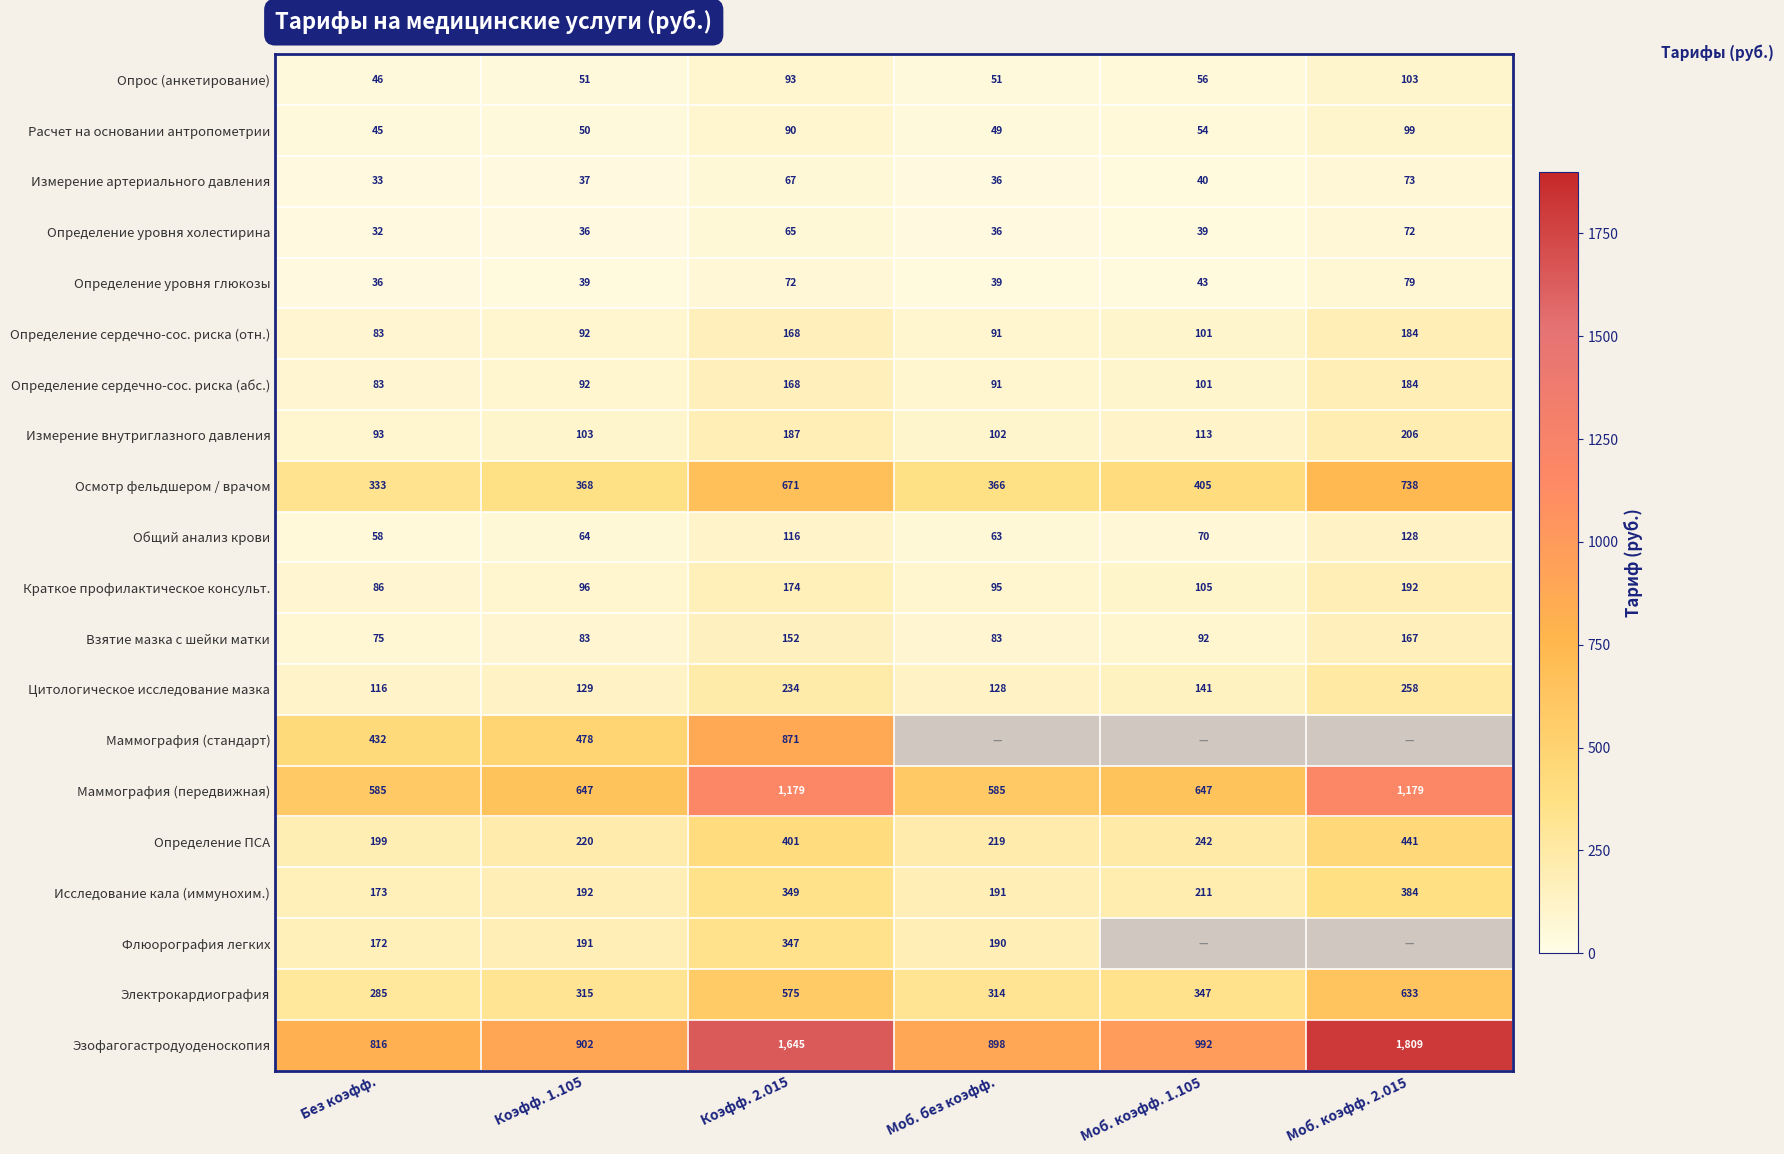

Is the value of Флюорография легких at Моб. без коэфф. greater than the value of Измерение артериального давления at Коэфф. 2.015?

Yes